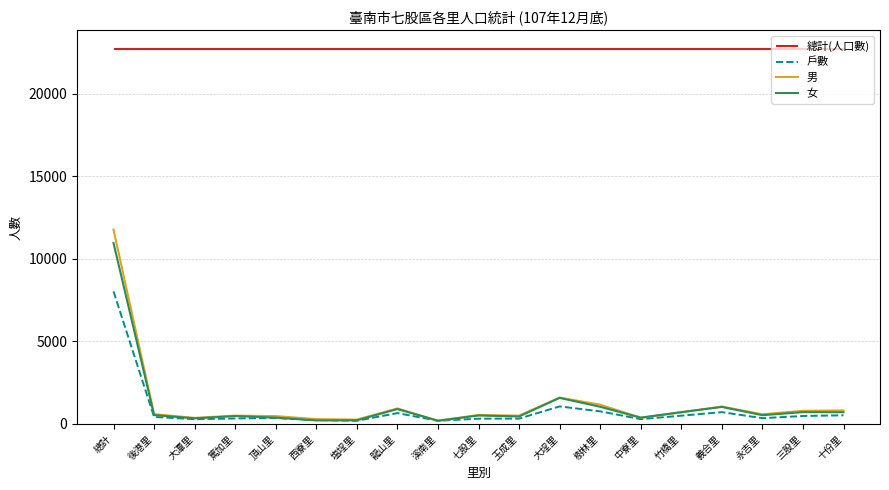

At which label is 男 closest to 5980?

大埕里